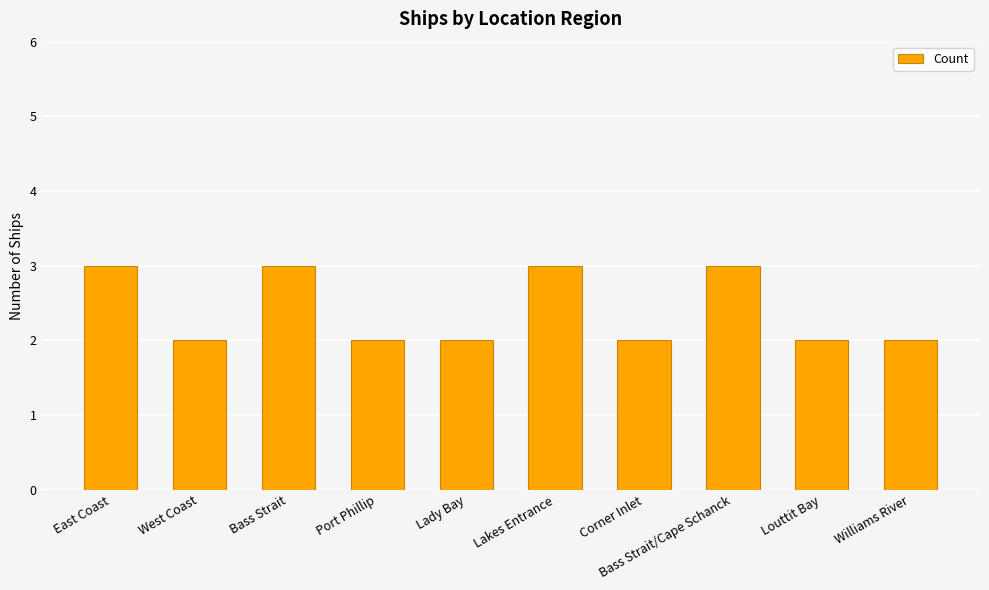

Approximately how many times larger is the value at West Coast compared to Bass Strait/Cape Schanck?

0.7